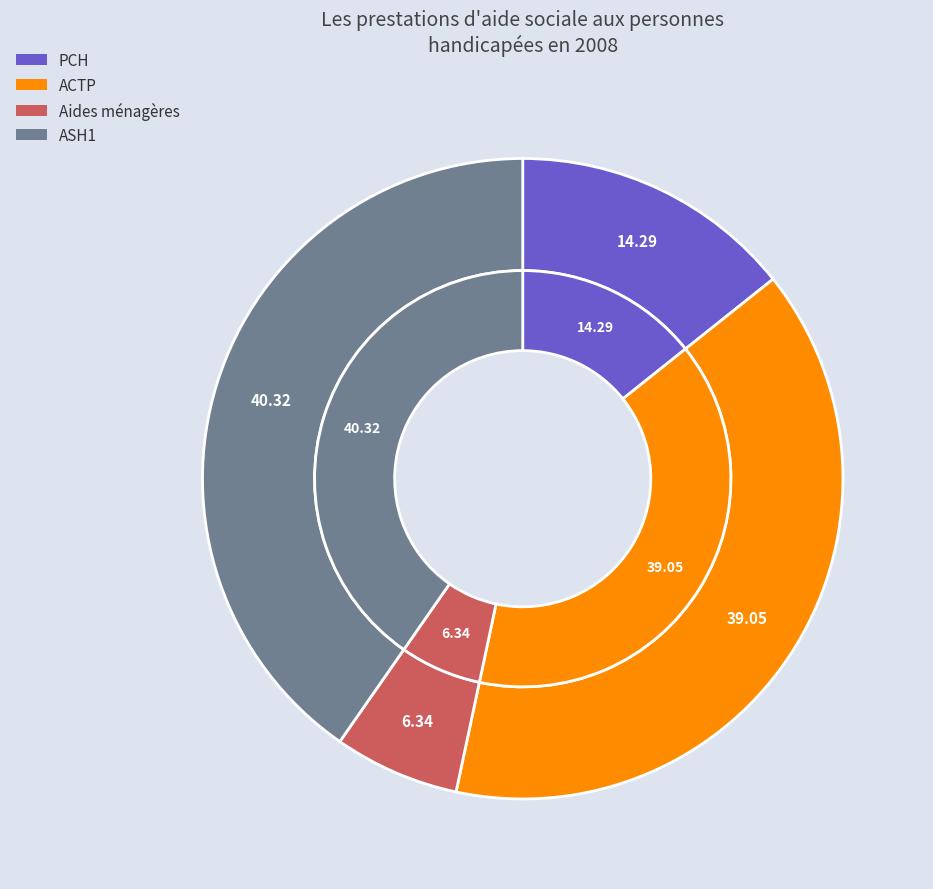

Which has a higher value, Aides ménagères or PCH?

PCH